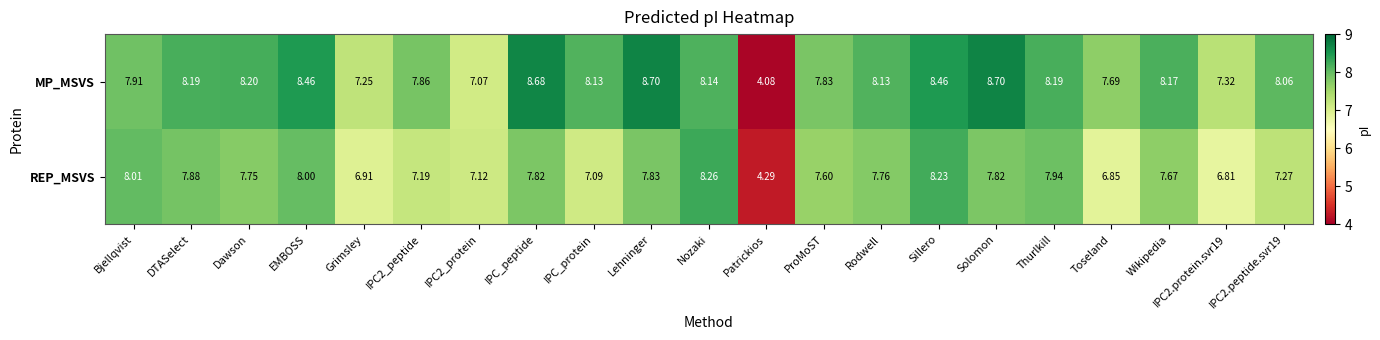

List the series in order of their peak value, highest first.

MP_MSVS, REP_MSVS